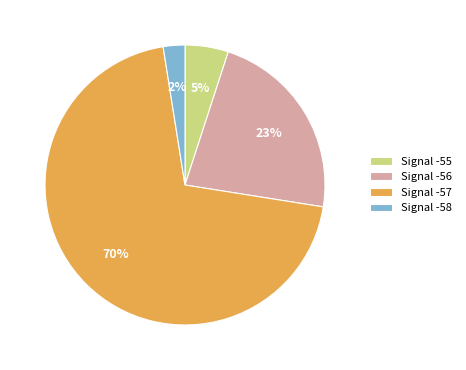

Rank the categories by value from lowest to highest.

Signal -58, Signal -55, Signal -56, Signal -57